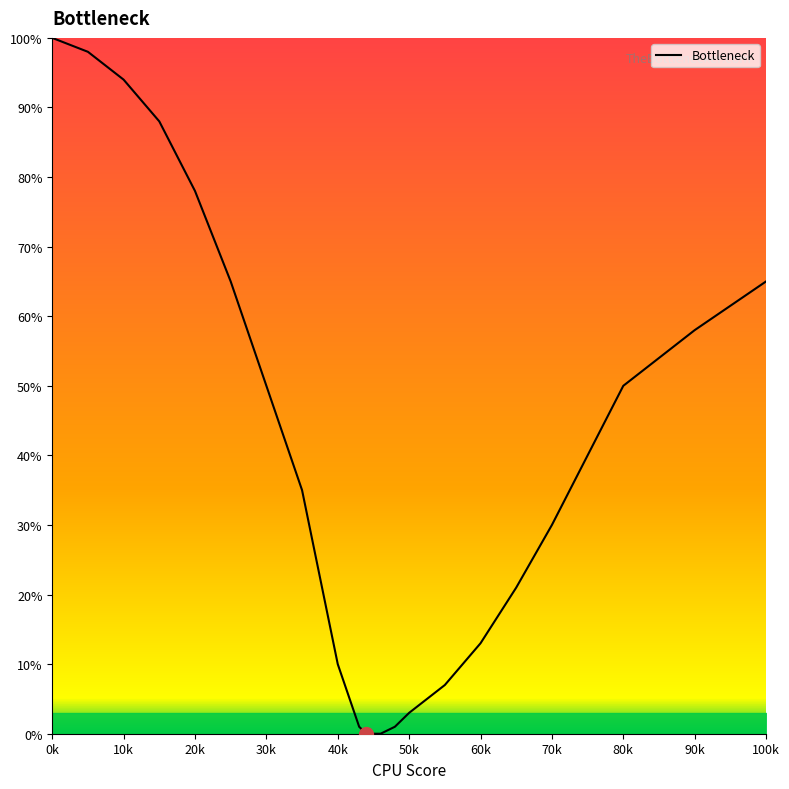

What is the maximum value shown in the chart?

100